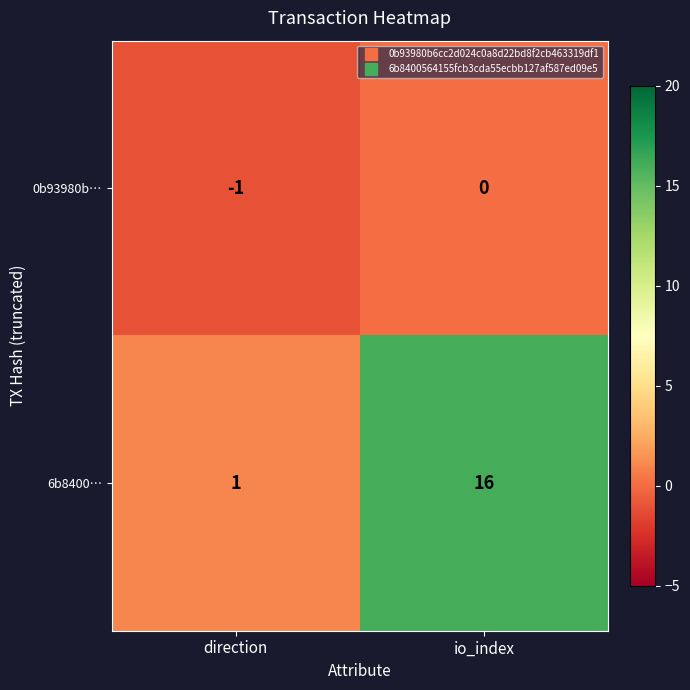

What is the difference between the 6b8400… values at direction and io_index?

15